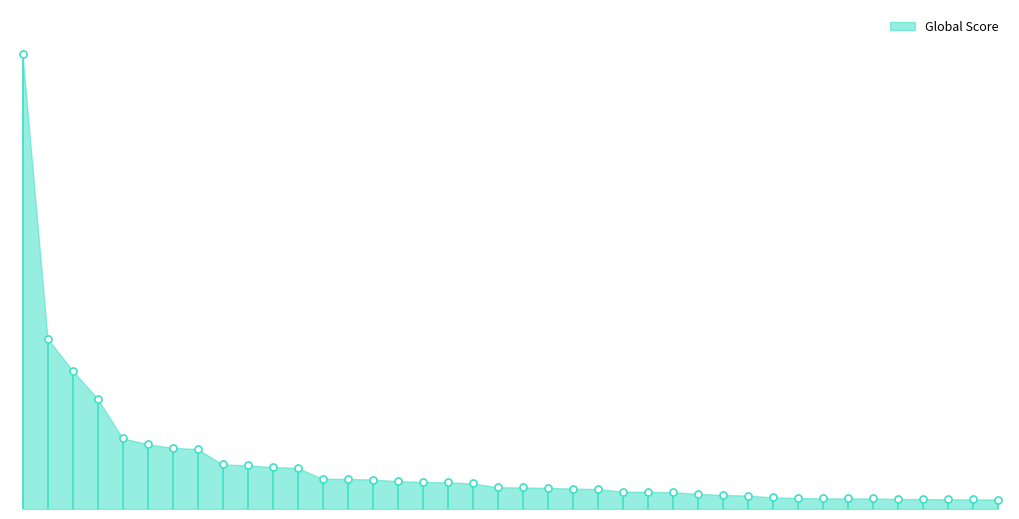

Approximately how many times larger is the value at 18 compared to 28?

1.8